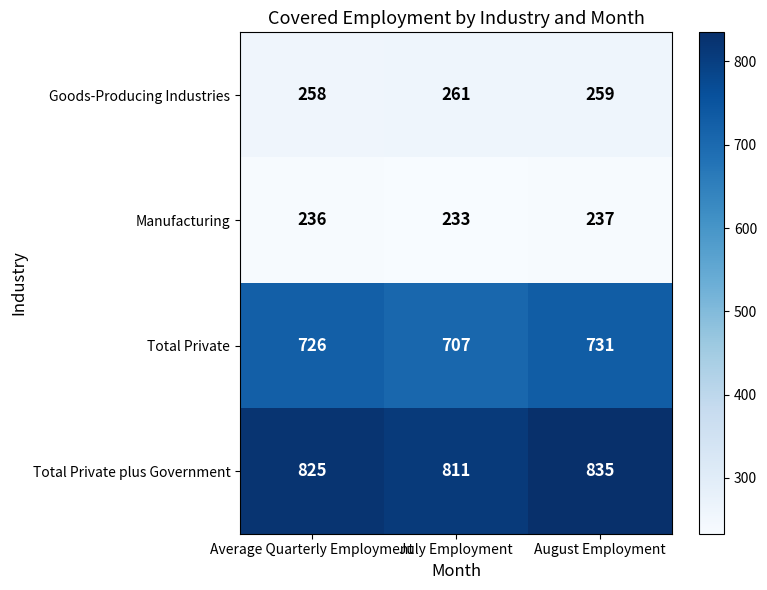

Which label corresponds to the largest value in the chart?

August Employment